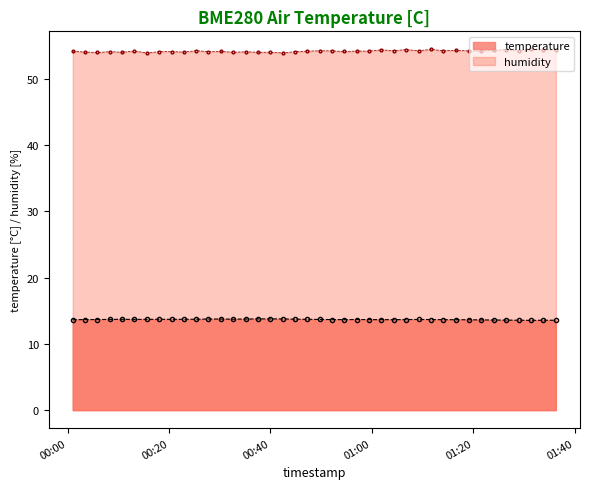

What are all the series names shown in the legend?

temperature, humidity